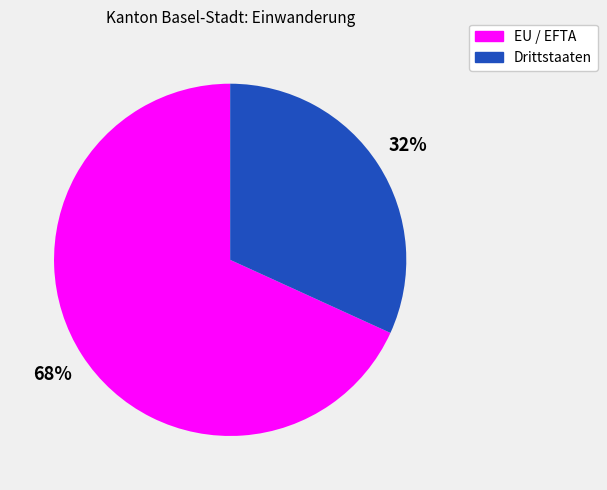

Which slice is the smallest?

Drittstaaten